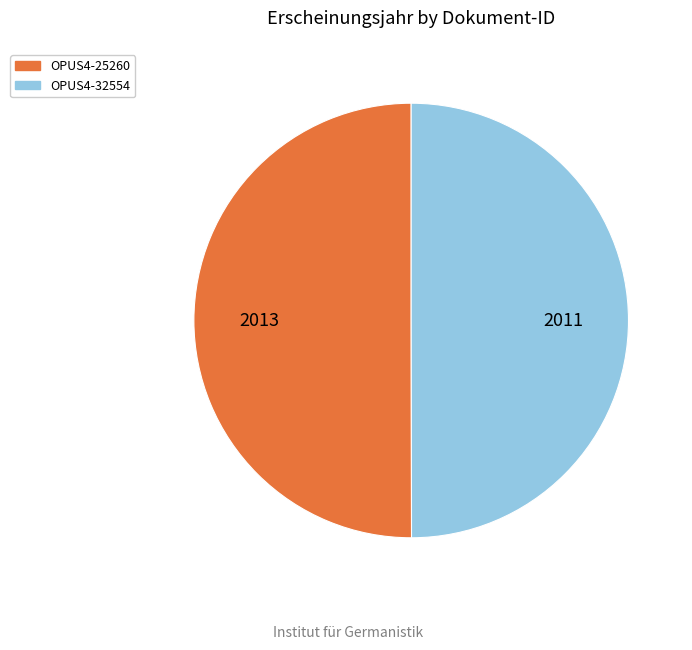

Combined, do OPUS4-25260 and OPUS4-32554 account for over 50%?

Yes